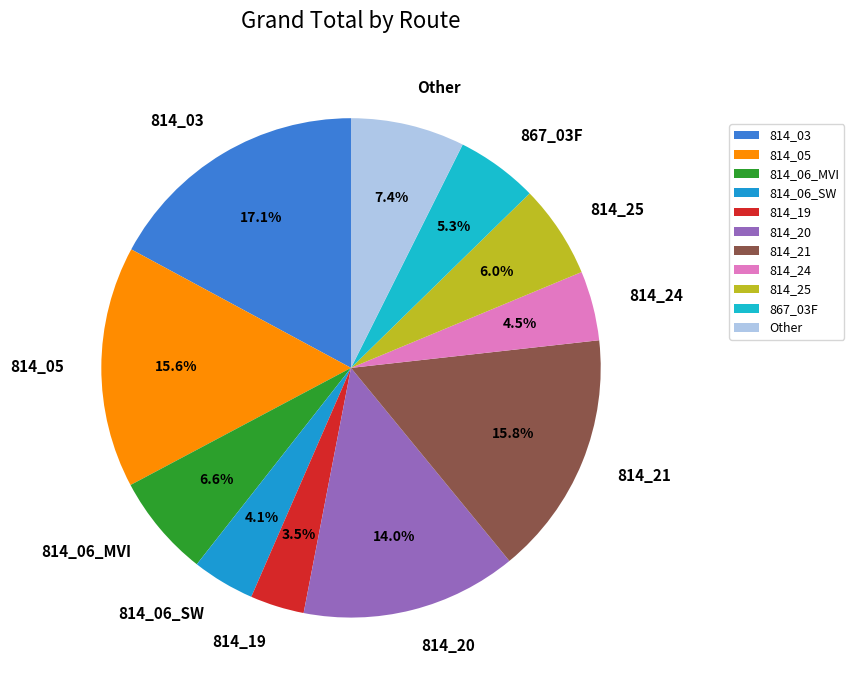

Do 814_06_SW and Other together represent more than half of the pie?

No